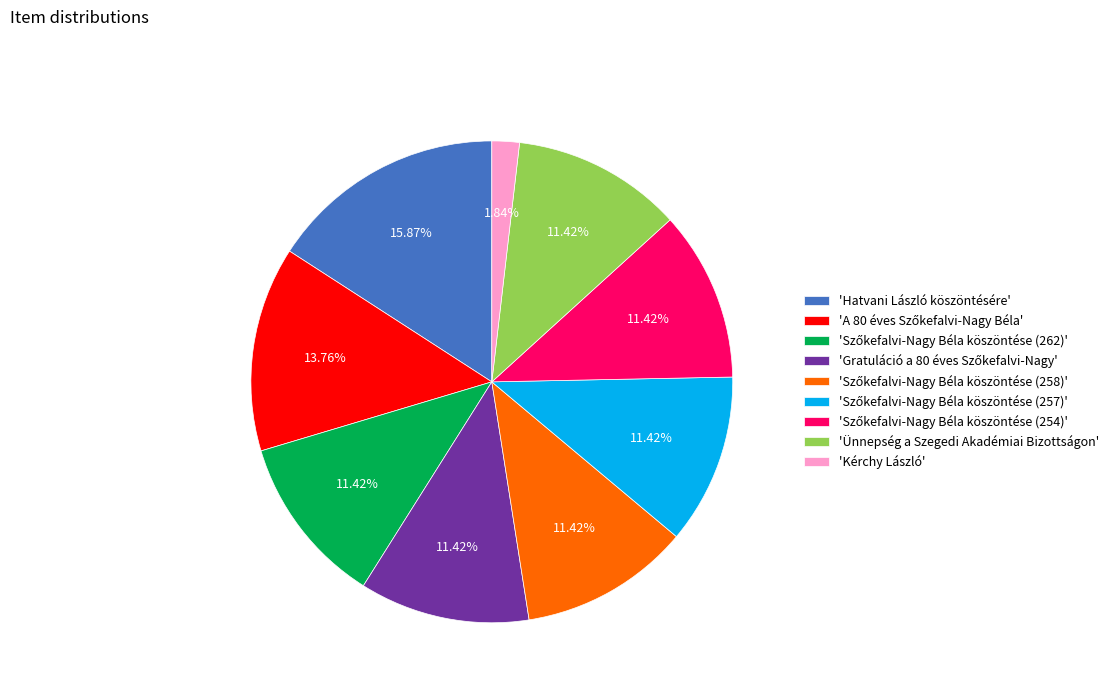

How many segments does this pie chart have?

9